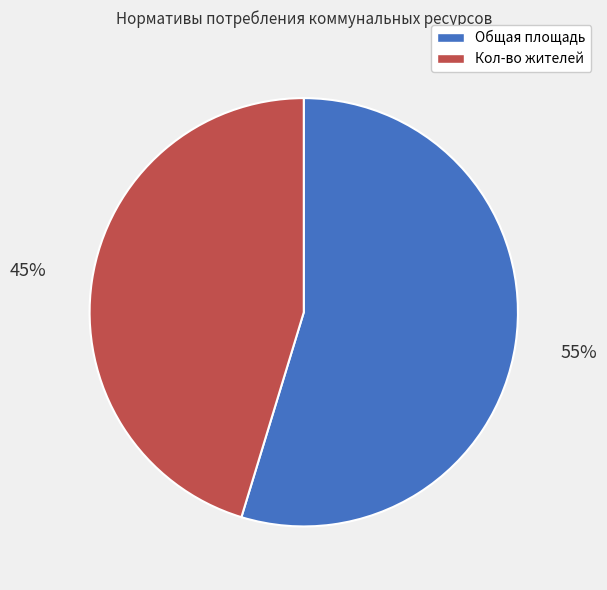

To the nearest percent, what is the average slice percentage?

50%